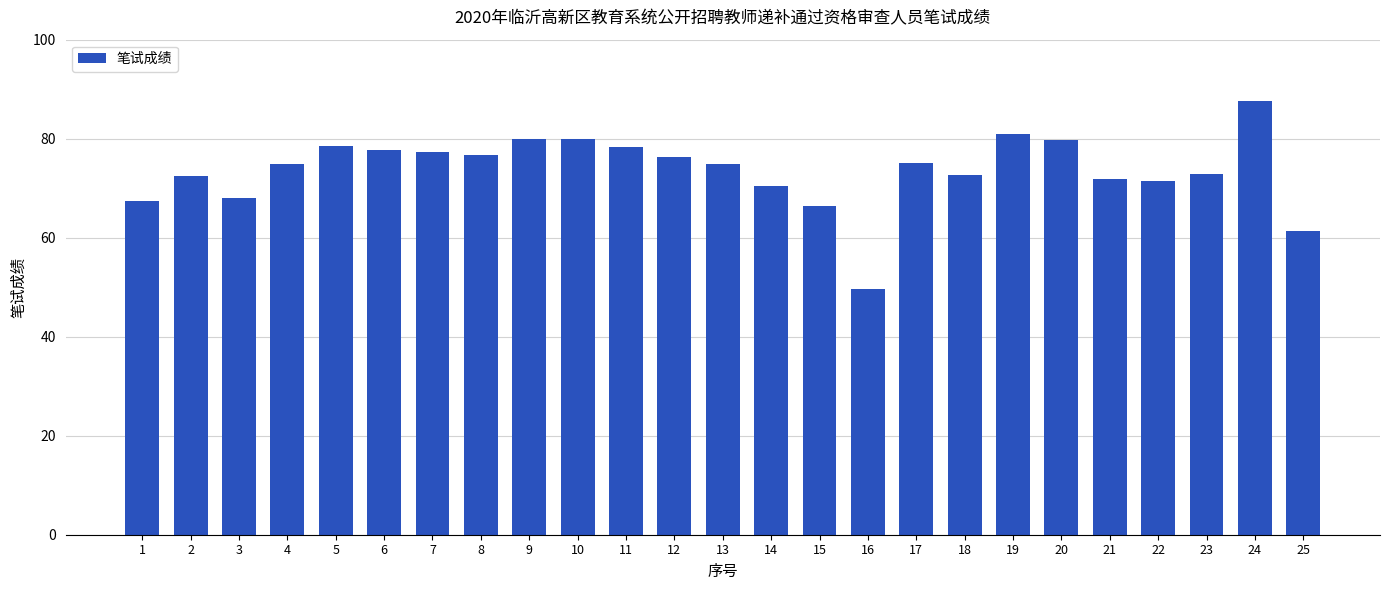

What is the maximum value shown in the chart?

87.7